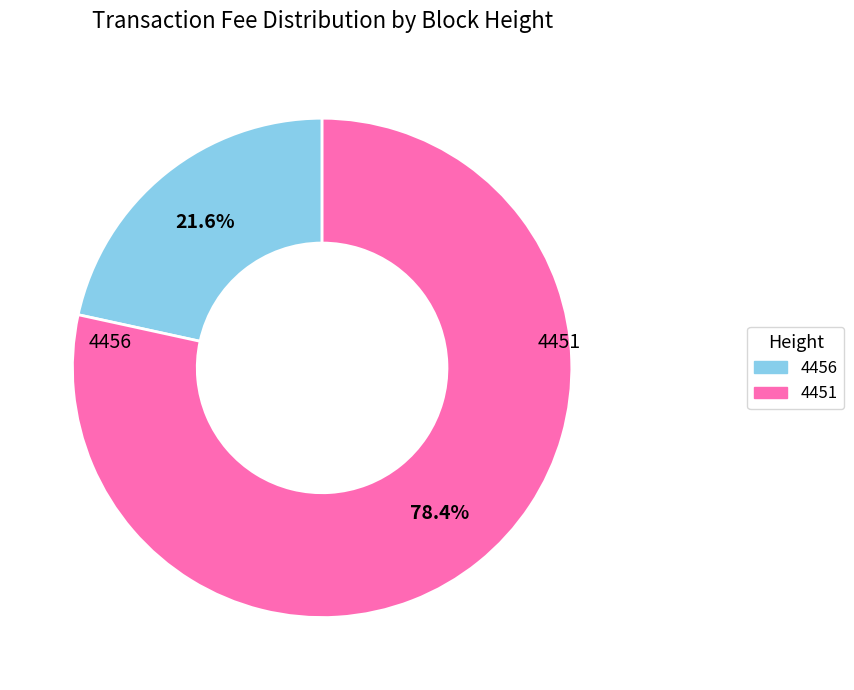

What percentage is the 4451 slice, to the nearest percent?

78%